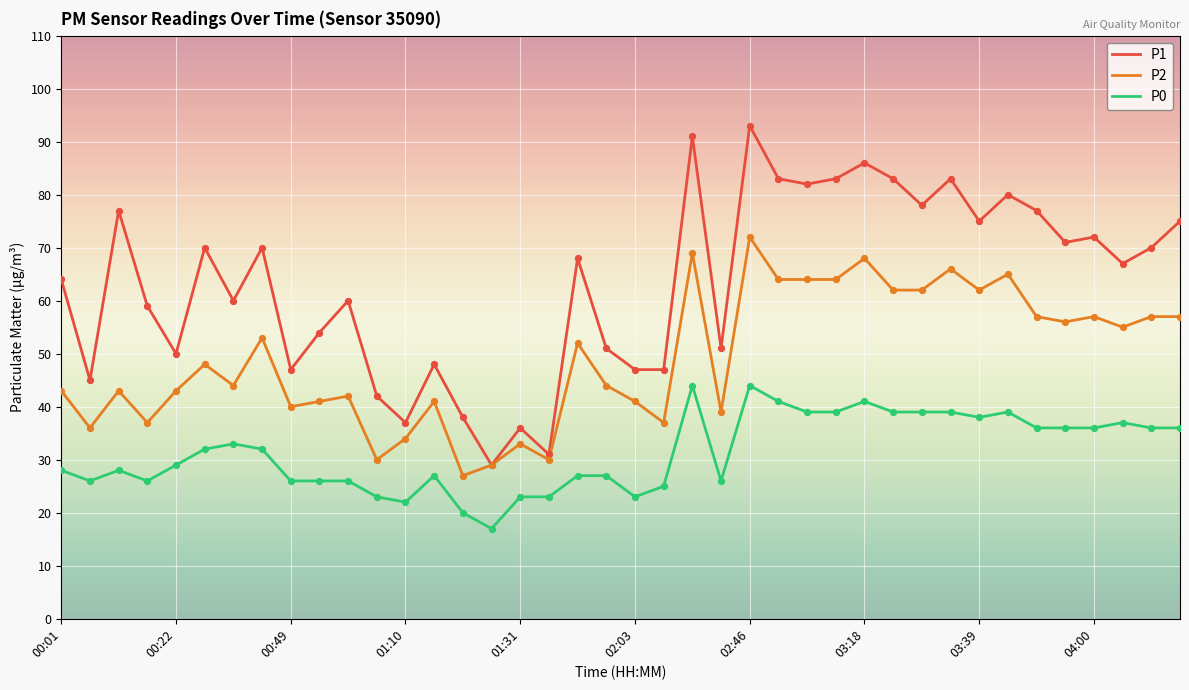

What are all the series names shown in the legend?

P1, P2, P0